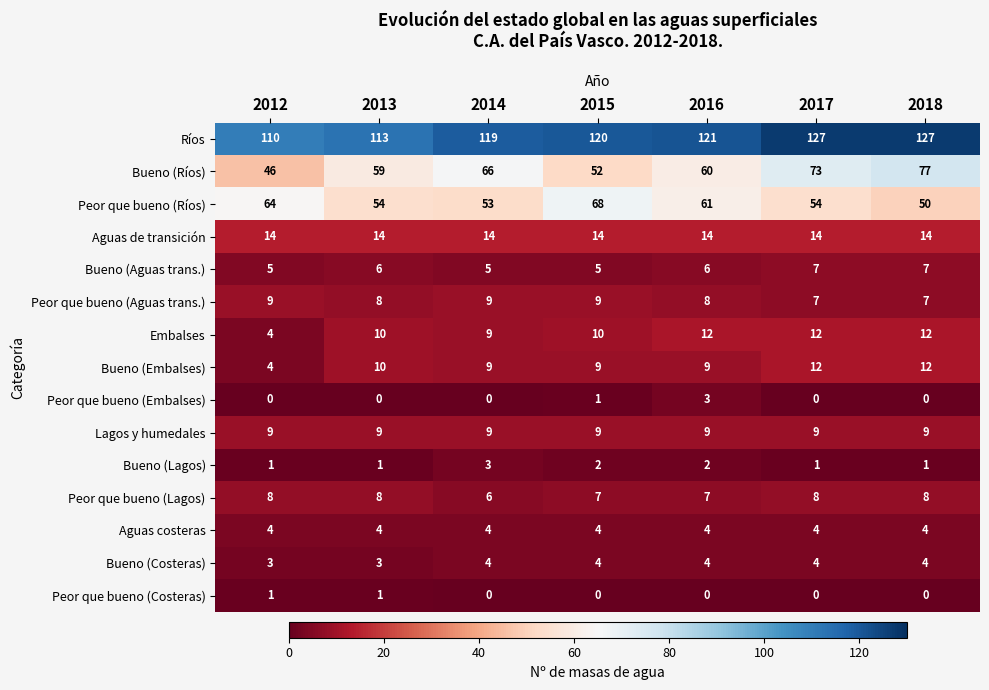

Count the Bueno (Aguas trans.) values in the range 5 to 7.

7